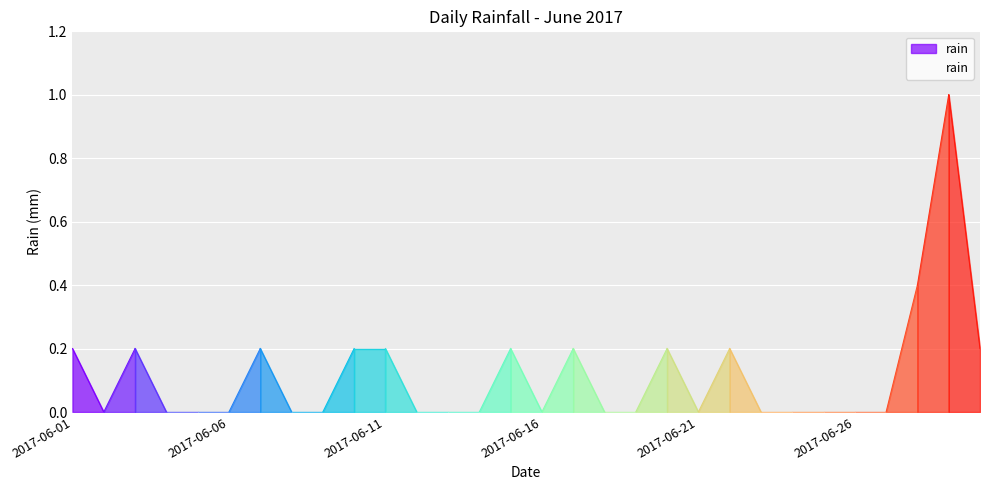

Reading left to right, transcribe all the data shown in this chart.

2017-06-01=0.2	2017-06-02=0.0	2017-06-03=0.2	2017-06-04=0.0	2017-06-05=0.0	2017-06-06=0.0	2017-06-07=0.2	2017-06-08=0.0	2017-06-09=0.0	2017-06-10=0.2	2017-06-11=0.2	2017-06-12=0.0	2017-06-13=0.0	2017-06-14=0.0	2017-06-15=0.2	2017-06-16=0.0	2017-06-17=0.2	2017-06-18=0.0	2017-06-19=0.0	2017-06-20=0.2	2017-06-21=0.0	2017-06-22=0.2	2017-06-23=0.0	2017-06-24=0.0	2017-06-25=0.0	2017-06-26=0.0	2017-06-27=0.0	2017-06-28=0.4	2017-06-29=1.0	2017-06-30=0.2